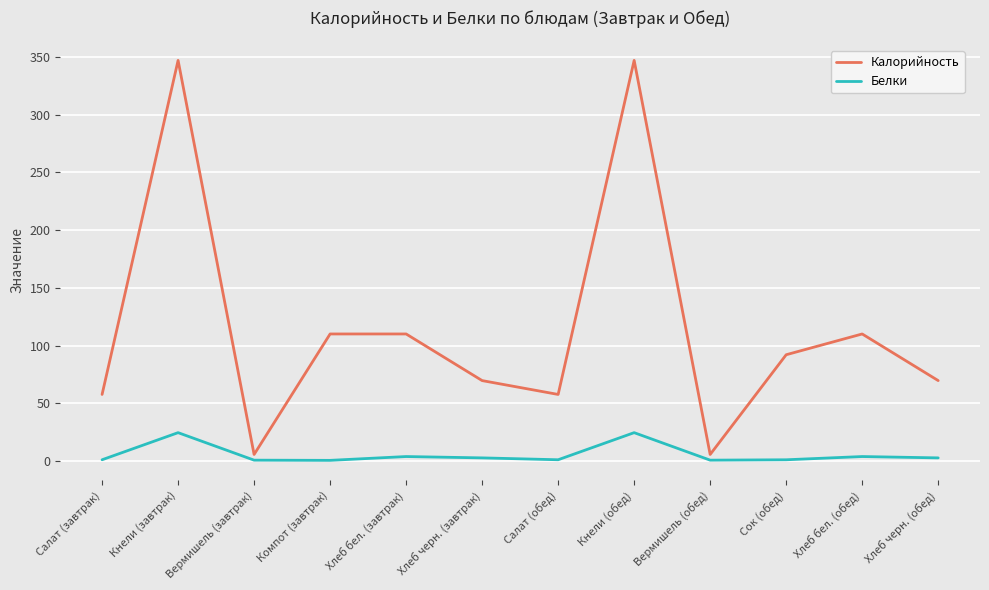

Is it true that Калорийность equals 71.1 at Кнели (обед)?

False